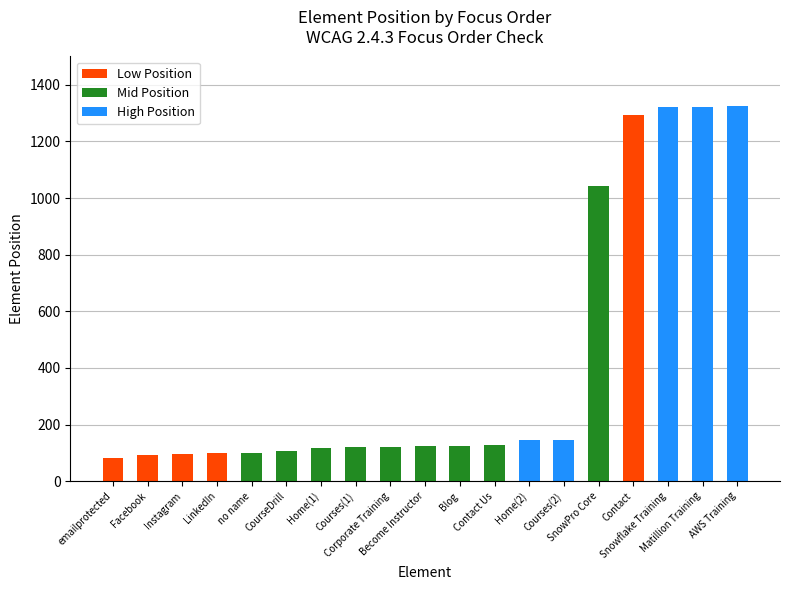

Between Home(1) and Instagram, which is larger?

Home(1)